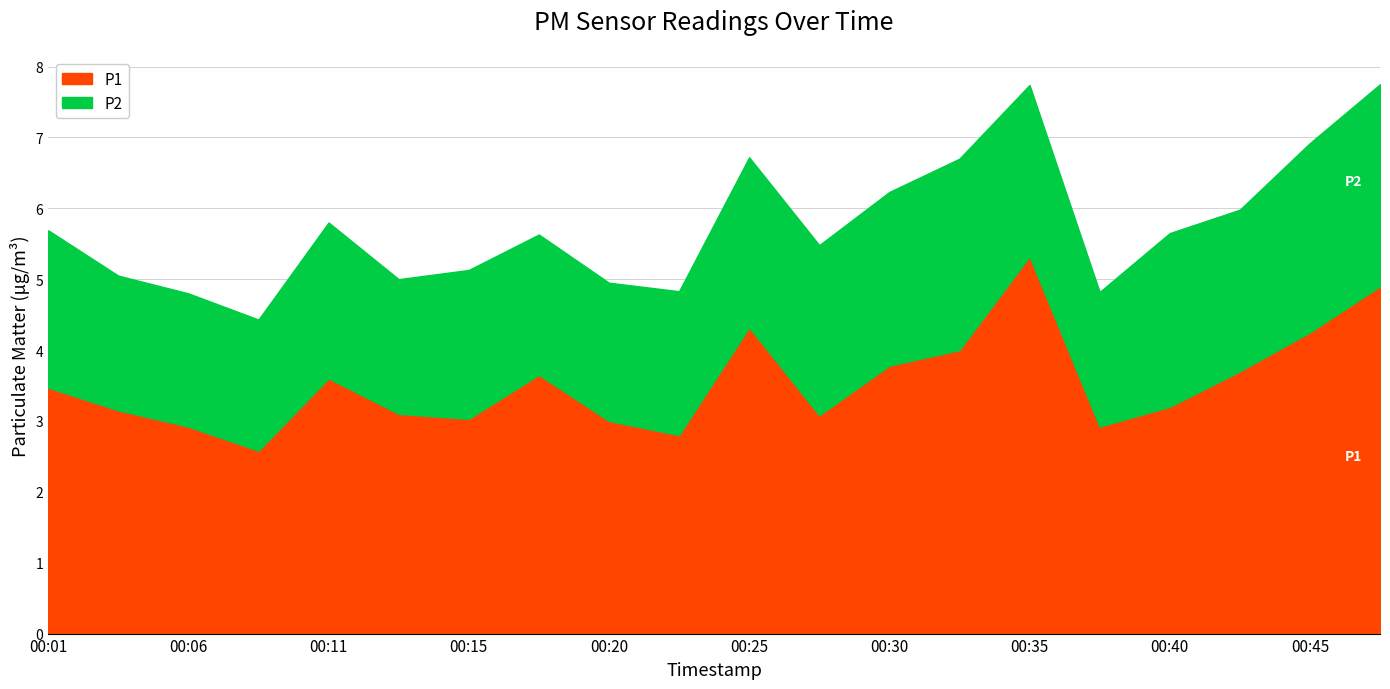

Reading left to right, list all the values displayed in this chart.

P1: 00:01=3.5	00:03=3.1	00:06=2.9	00:08=2.6	00:11=3.6	00:13=3.1	00:15=3.0	00:18=3.6	00:20=3.0	00:23=2.8	00:25=4.3	00:28=3.1	00:30=3.8	00:32=4.0	00:35=5.3	00:37=2.9	00:40=3.2	00:42=3.7	00:45=4.2	00:47=4.9
P2: 00:01=2.2	00:03=1.9	00:06=1.9	00:08=1.9	00:11=2.2	00:13=1.9	00:15=2.1	00:18=2.0	00:20=1.9	00:23=2.0	00:25=2.4	00:28=2.4	00:30=2.5	00:32=2.7	00:35=2.4	00:37=1.9	00:40=2.5	00:42=2.3	00:45=2.7	00:47=2.9